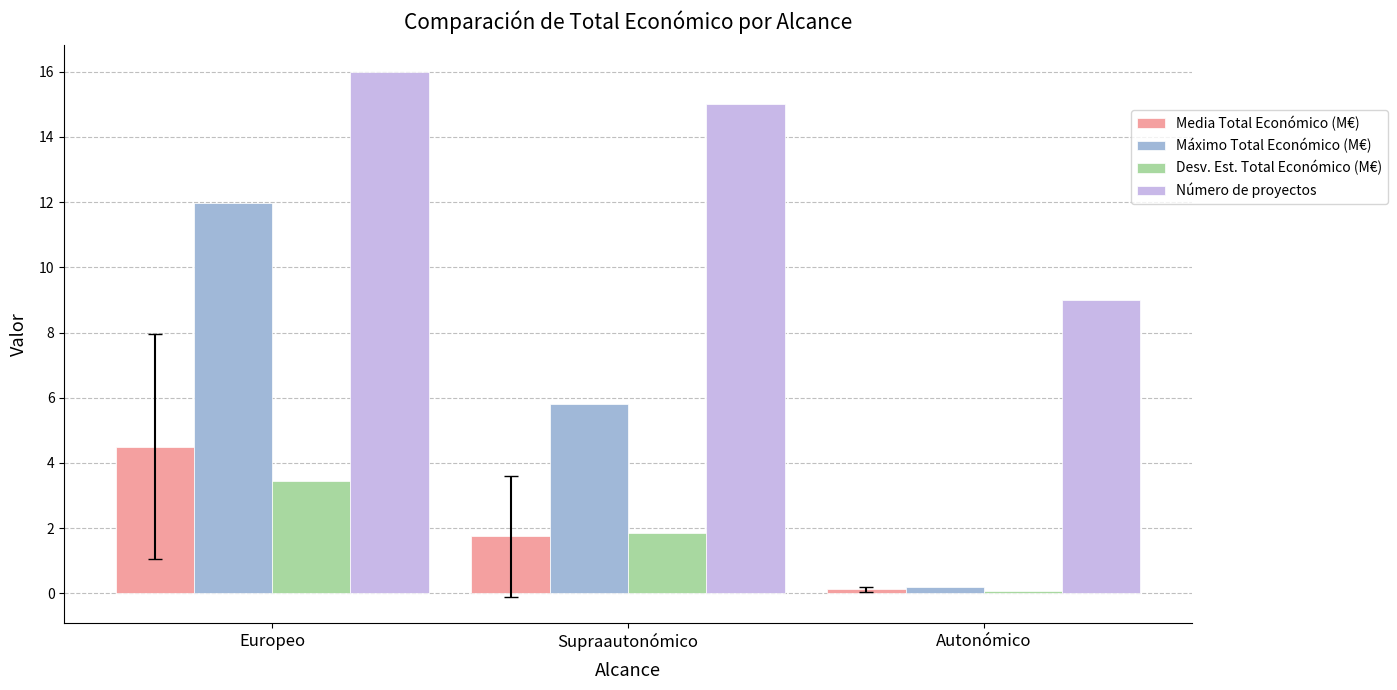

The value of Máximo Total Económico (M€) at Autonómico is 0.2. True or false?

True